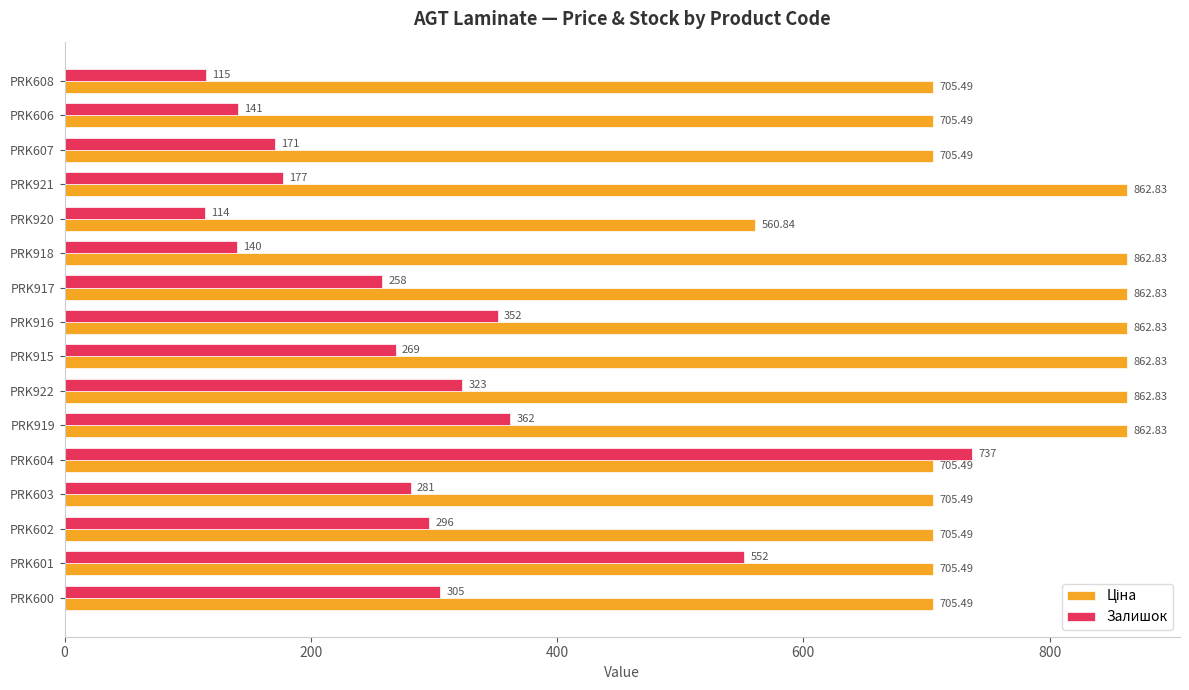

What is the difference between the Залишок values at PRK600 and PRK606?

164.0